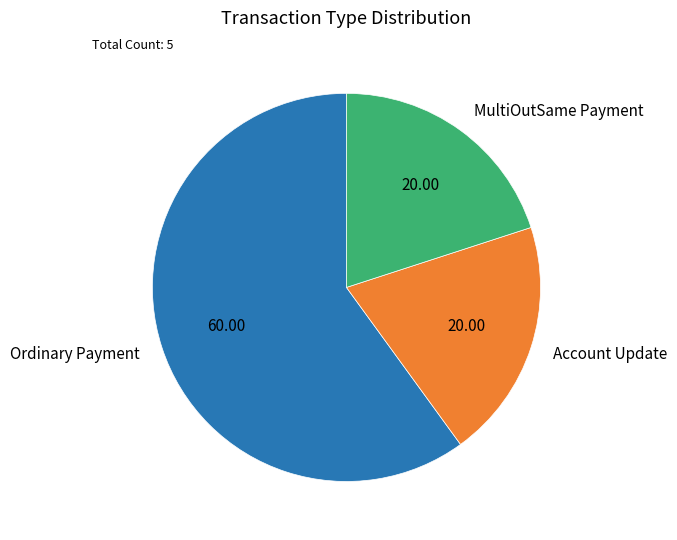

Is it true that Ordinary Payment is 60% of the pie?

True